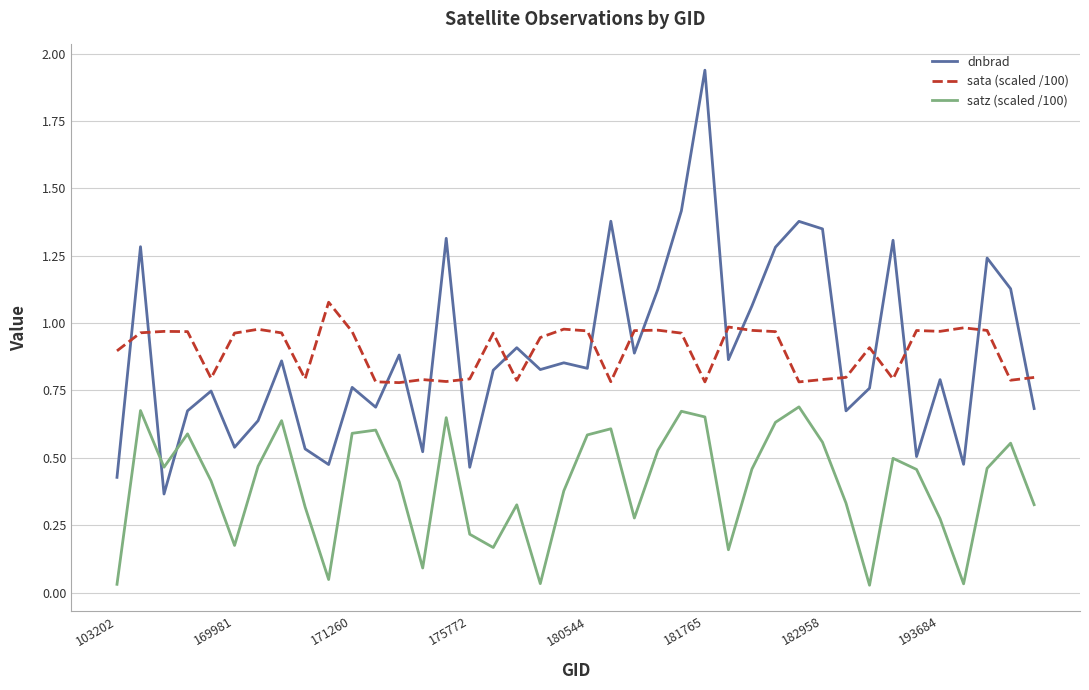

List the series in order of their peak value, lowest first.

satz (scaled /100), sata (scaled /100), dnbrad